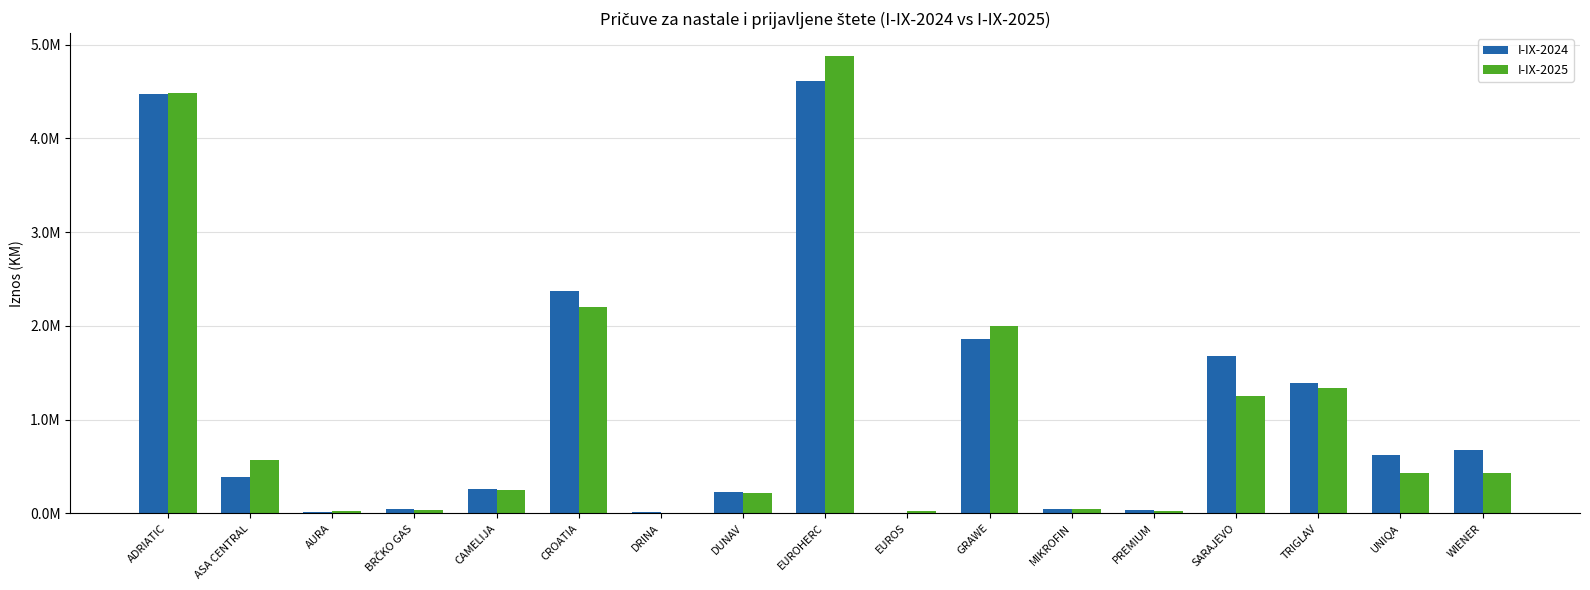

What are all the series names shown in the legend?

I-IX-2024, I-IX-2025